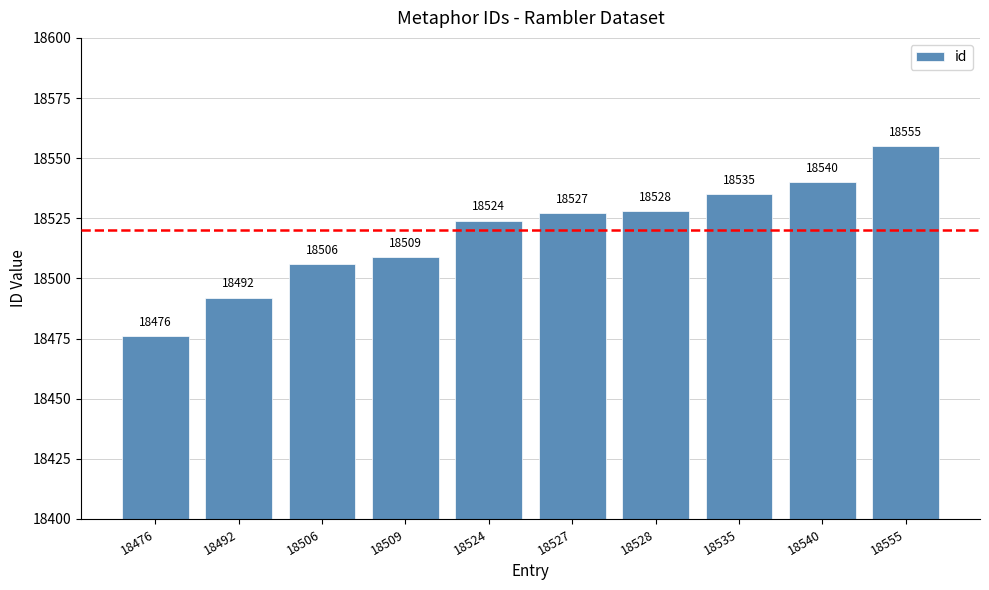

Rank the categories by value from highest to lowest.

18555, 18540, 18535, 18528, 18527, 18524, 18509, 18506, 18492, 18476